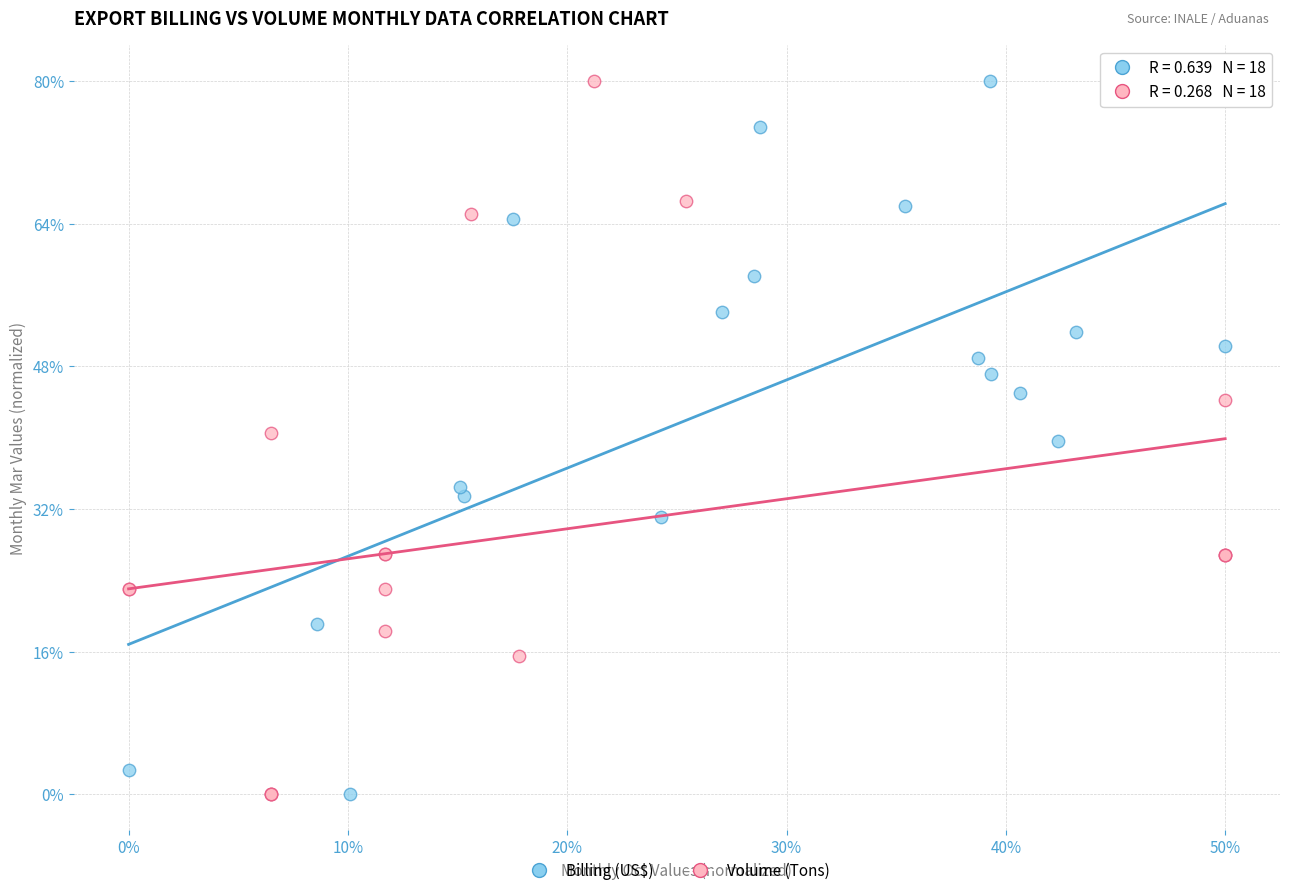

What are all the series names shown in the legend?

Billing (US$), Volume (Tons)